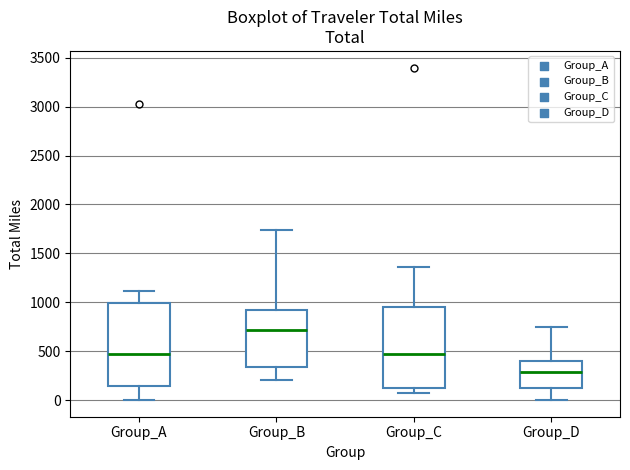

Which box's median line is the highest?

Group_B